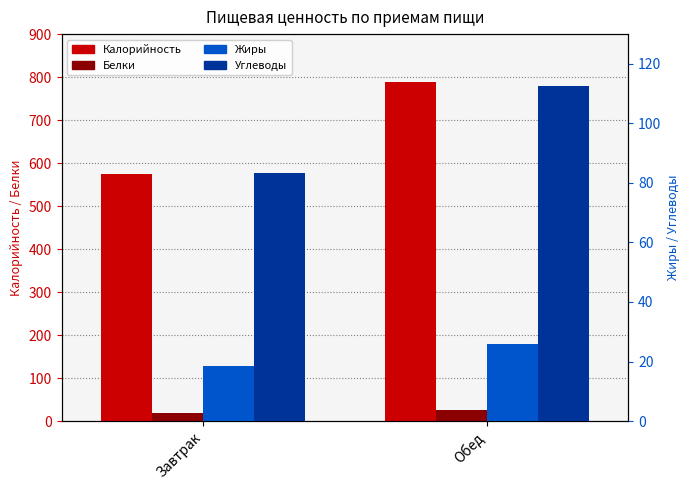

What is the sum of the Белки values at Обед and Завтрак?

45.0